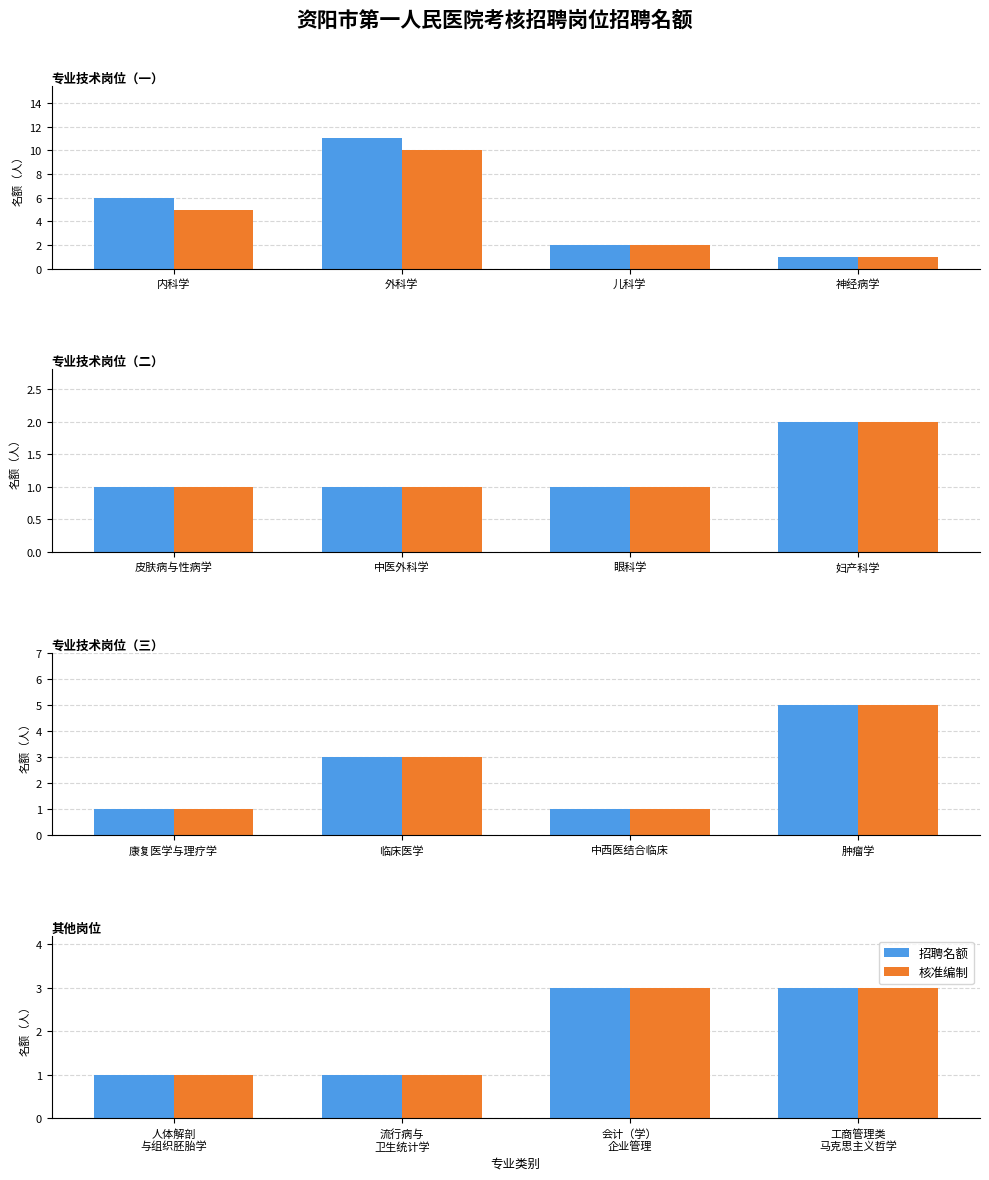

At 人体解剖 与组织胚胎学, list the series in order from largest to smallest.

招聘名额, 核准编制